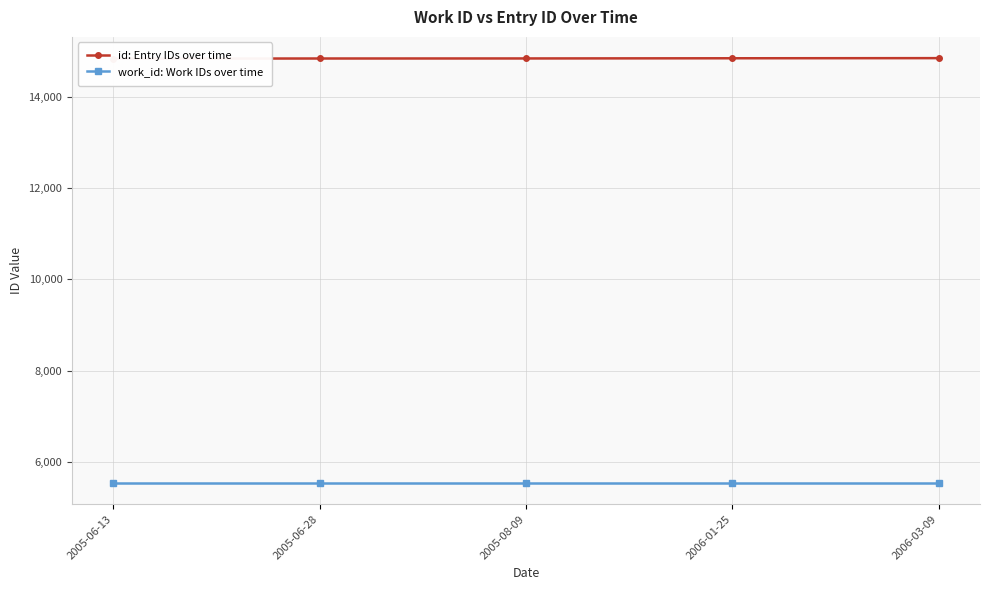

Reading left to right, extract all data points from this chart.

id: Entry IDs over time: 2005-06-13=14828	2005-06-28=14831	2005-08-09=14832	2006-01-25=14836	2006-03-09=14839
work_id: Work IDs over time: 2005-06-13=5549	2005-06-28=5549	2005-08-09=5549	2006-01-25=5549	2006-03-09=5549